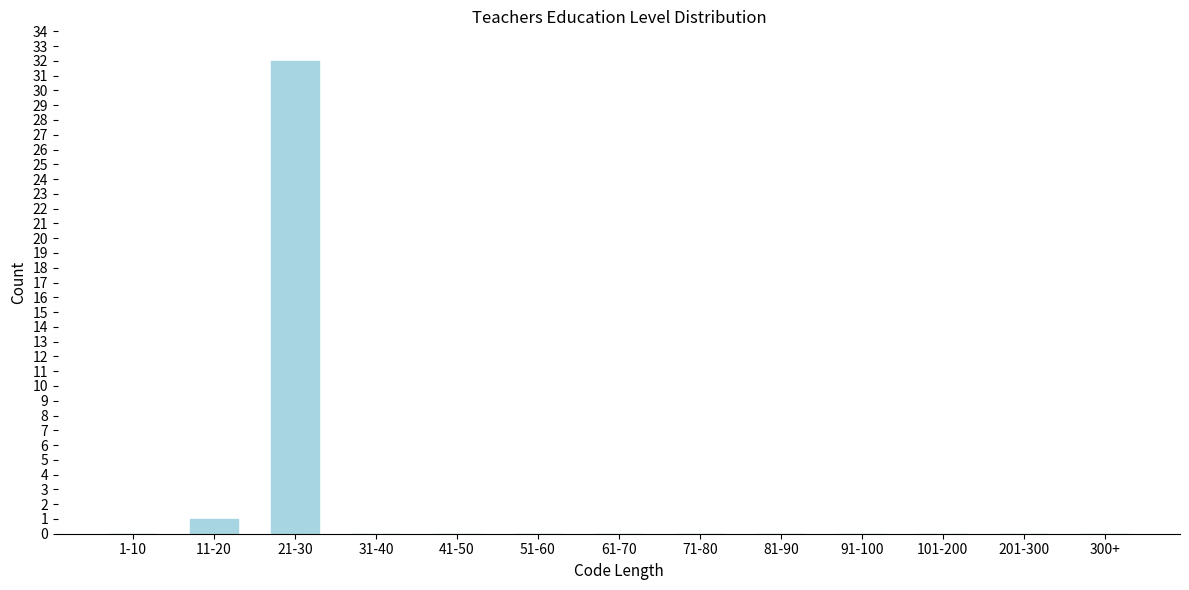

Reading right to left, list all the values displayed in this chart.

300+=0	201-300=0	101-200=0	91-100=0	81-90=0	71-80=0	61-70=0	51-60=0	41-50=0	31-40=0	21-30=32	11-20=1	1-10=0